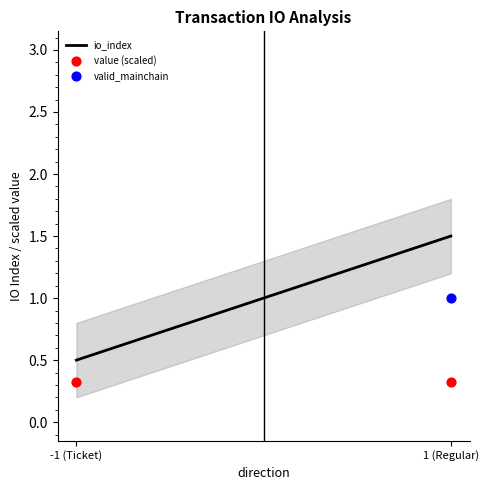

Which series contains the lowest Y value?

value (scaled)